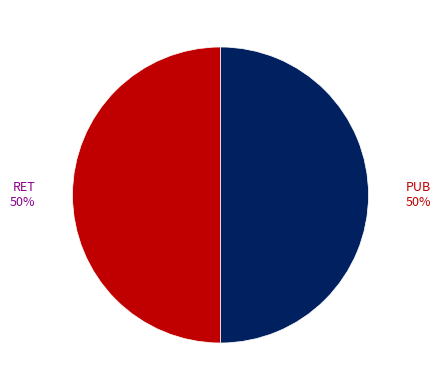

Combined, do RET and PUB account for over 50%?

Yes